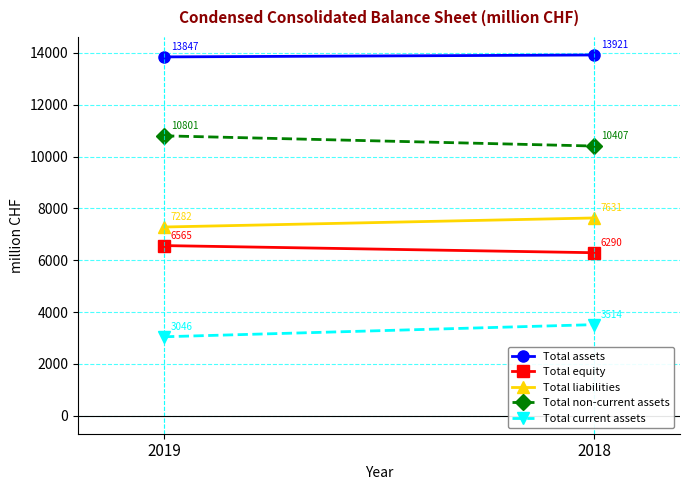

How many data points in Total liabilities are less than 7631?

1